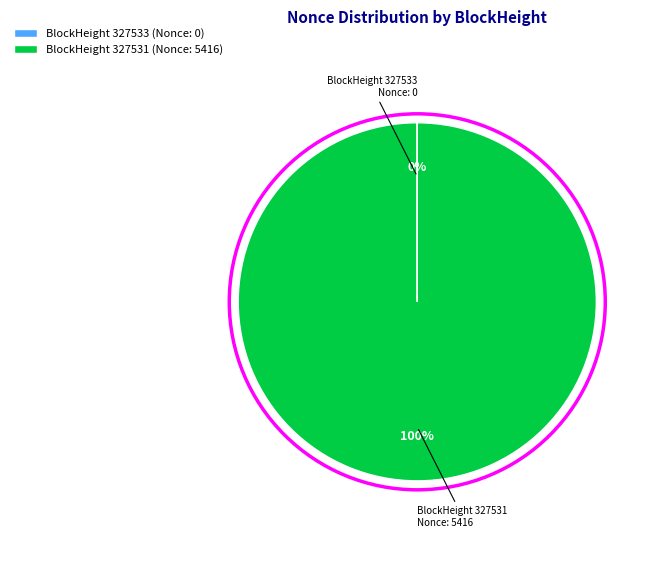

Which category accounts for the majority?

BlockHeight 327531